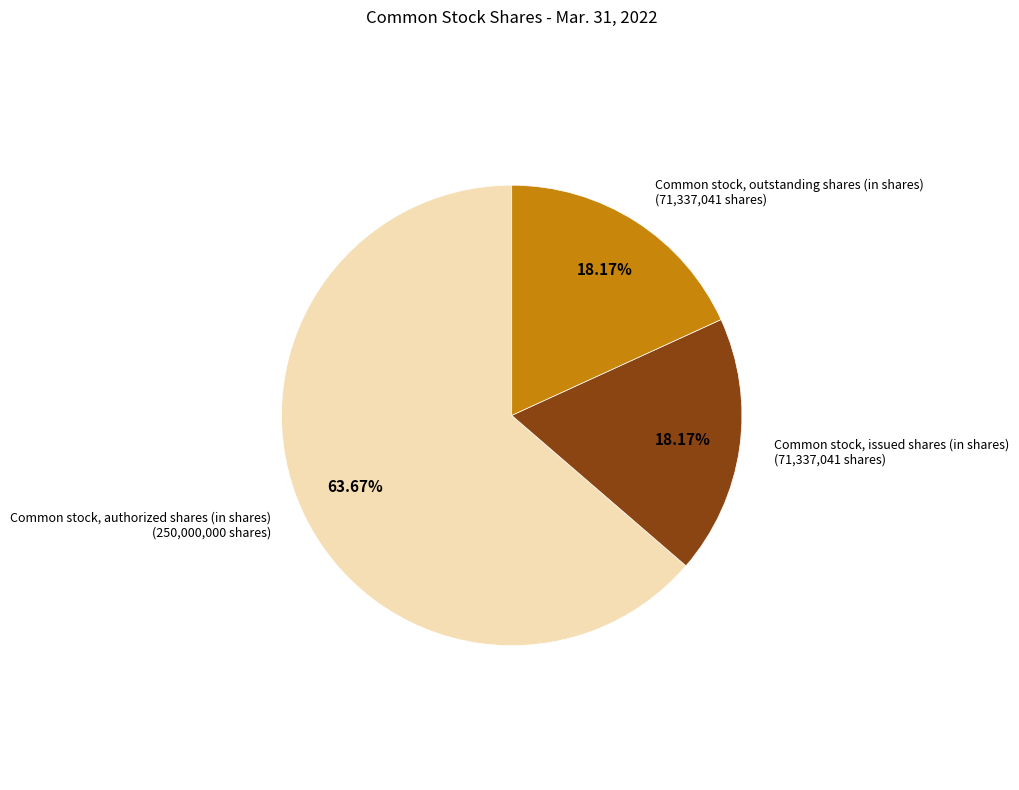

Is there any slice that represents more than half of the pie?

Yes